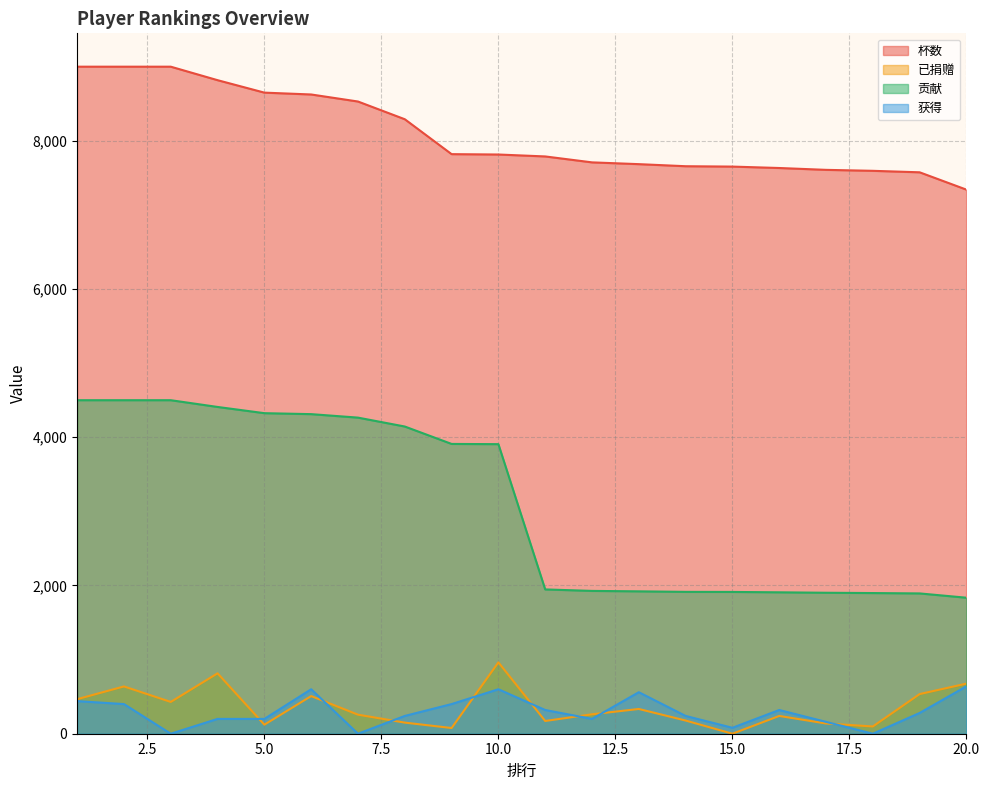

Is it true that 杯数 equals 9000 at 2?

True